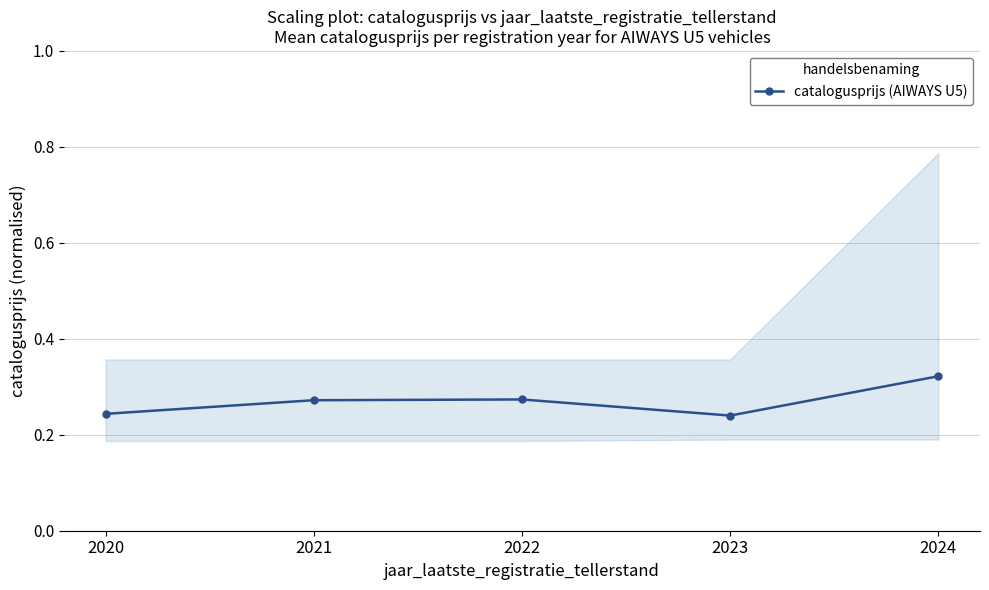

Which category has the lowest value across all series?

2023